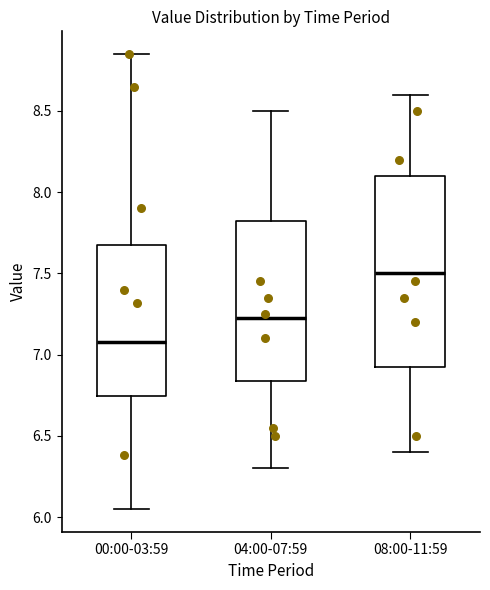

Reading left to right, transcribe this box plot: for each box, give where its median line is, the range the box spans, and where its two whiskers end, as read against the y-axis. The values are not printed on the chart, so give them approximately, as read against the axis.

00:00-03:59: median 7.10, box 6.75 to 7.70, whiskers 6.05 to 8.85
04:00-07:59: median 7.25, box 6.85 to 7.85, whiskers 6.30 to 8.50
08:00-11:59: median 7.50, box 6.95 to 8.10, whiskers 6.40 to 8.60